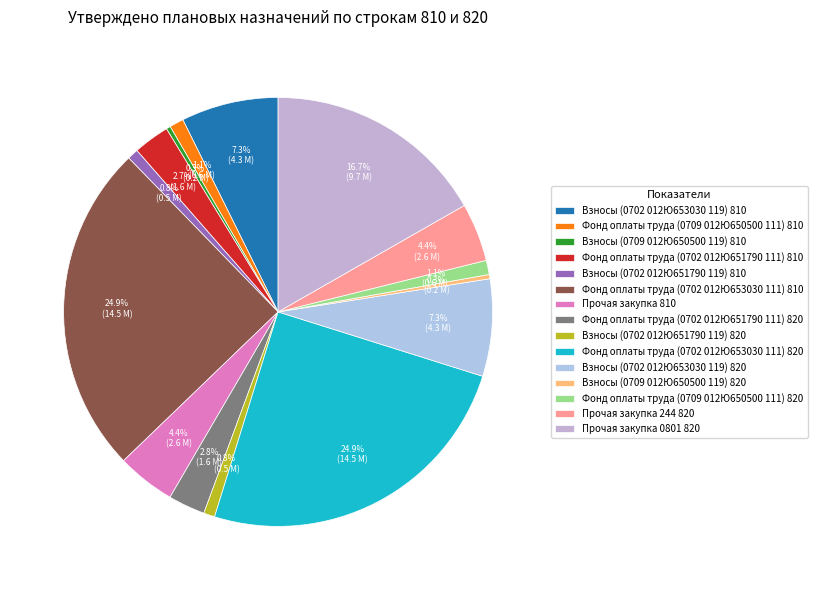

Does Прочая закупка 244 820 account for over 50% of the chart?

No